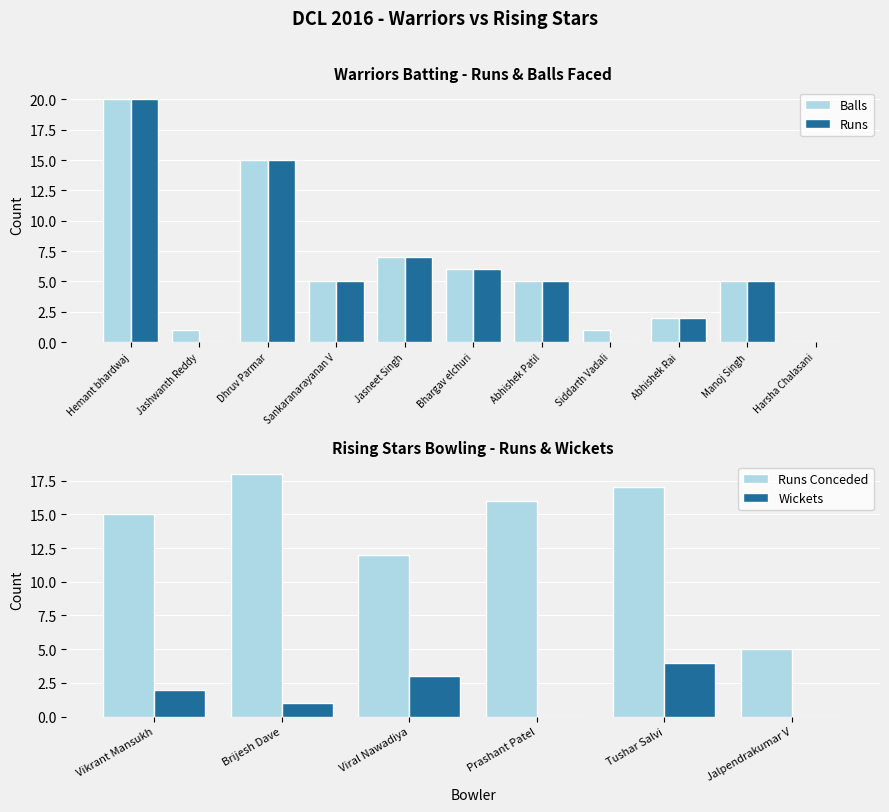

What is the difference between the maximum and minimum values in the Runs series?

20